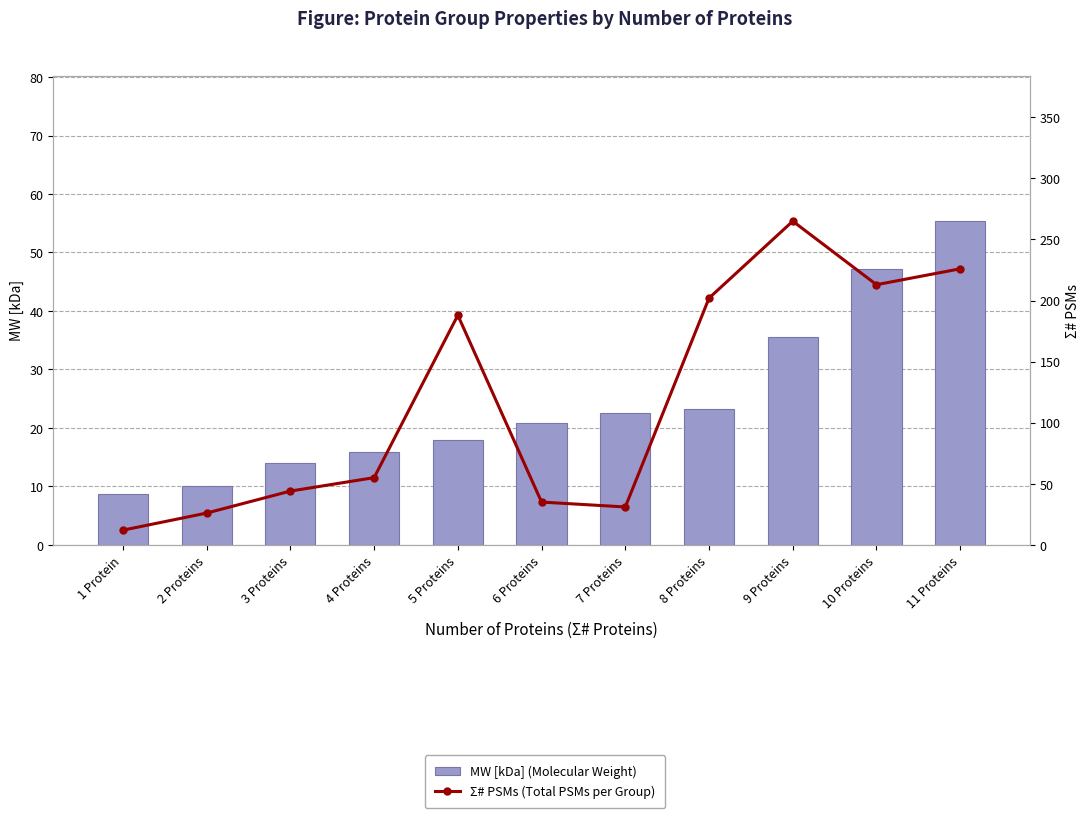

What is the difference between the maximum and minimum values in the Σ# PSMs (Total PSMs per Group) series?

253.0